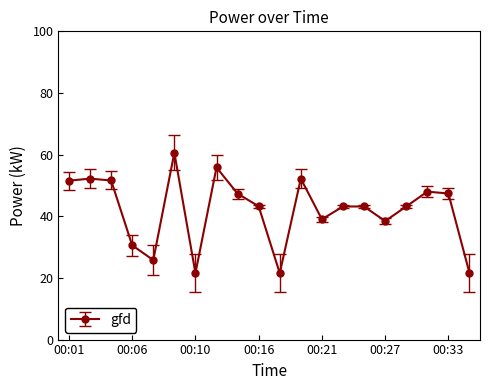

Does the chart have visible grid lines?

No